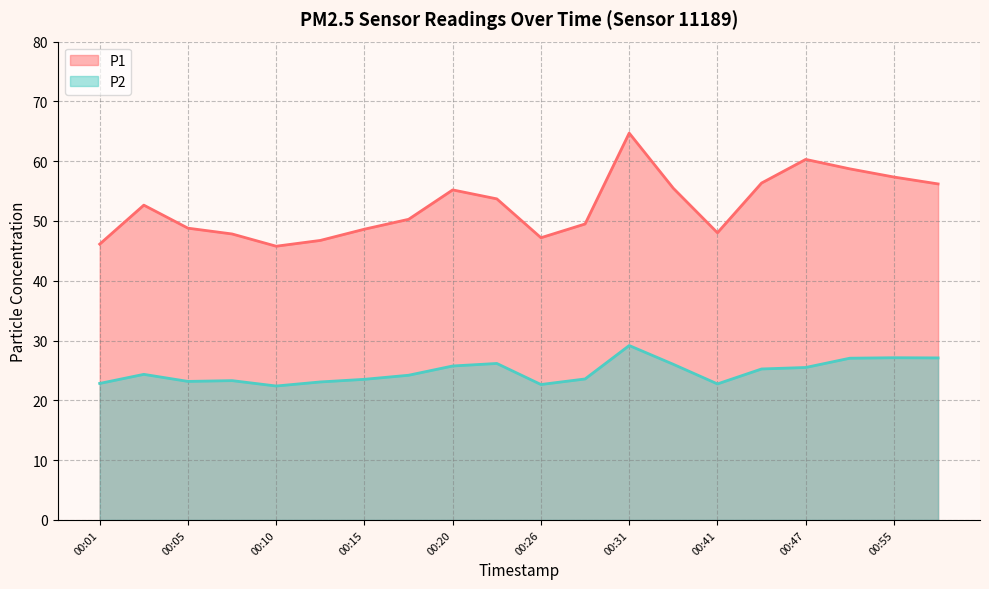

Which series has the widest spread of values?

P1